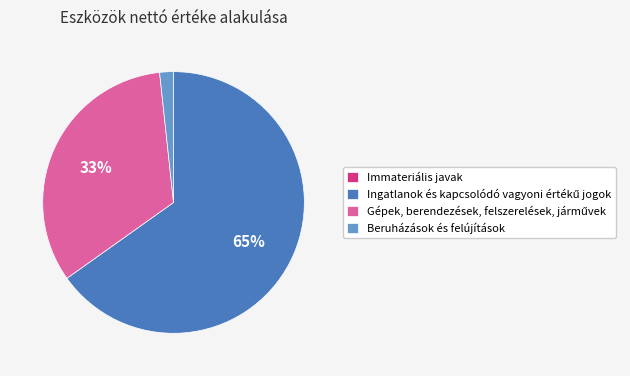

To the nearest percent, what percentage of the pie is Beruházások és felújítások?

2%